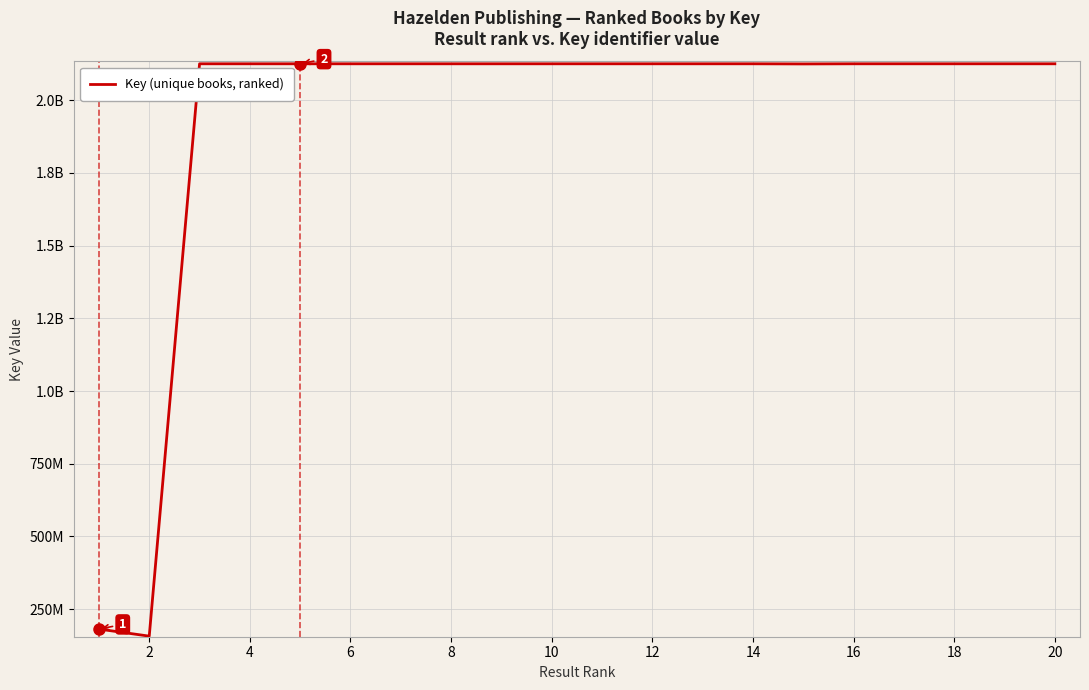

What is the value of the 3rd point from the left?

2124661414